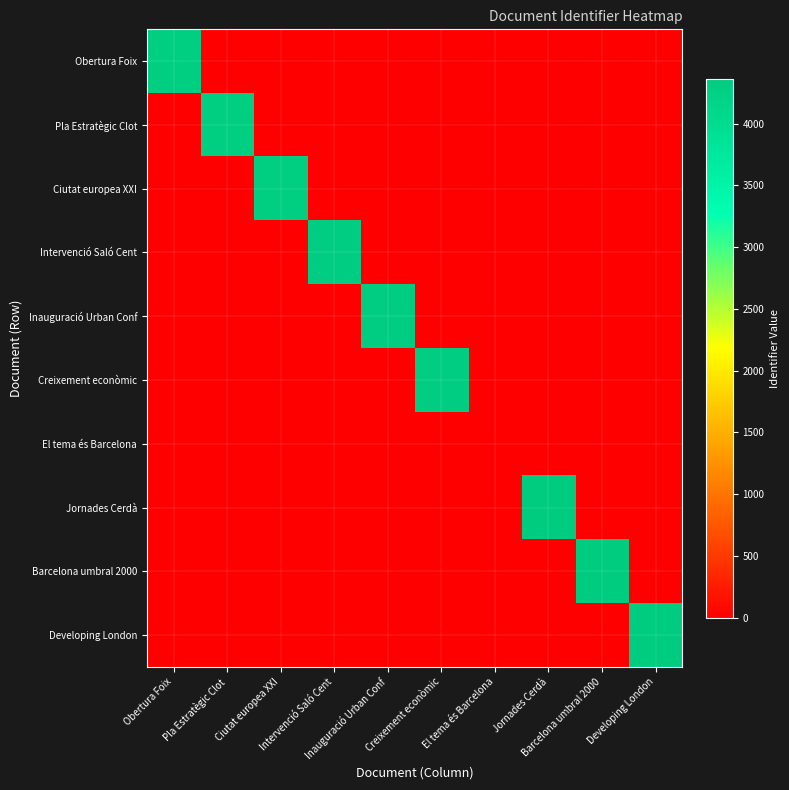

At which category is the sum across all series the highest?

Developing London